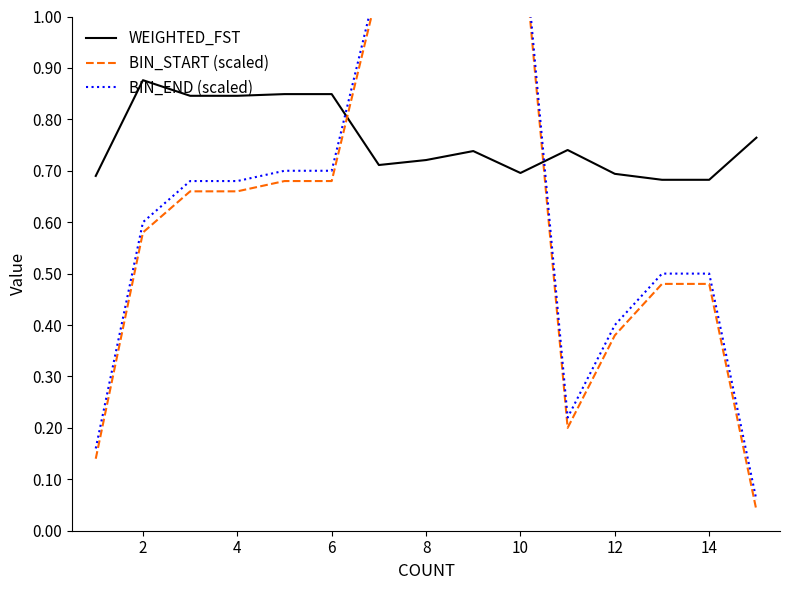

True or false: WEIGHTED_FST has a value of 1.2 at 14.

False